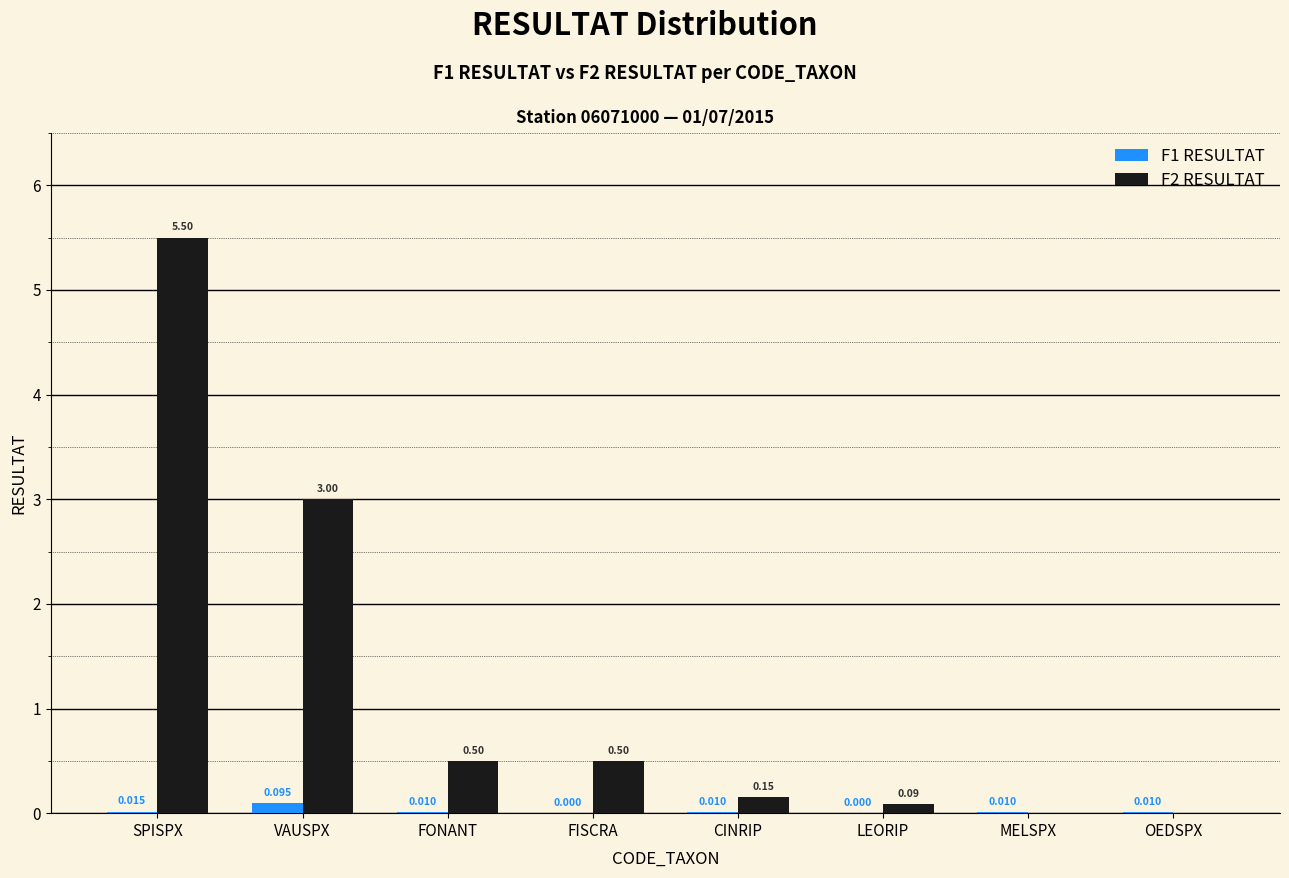

Which series has the largest total across all categories?

F2 RESULTAT